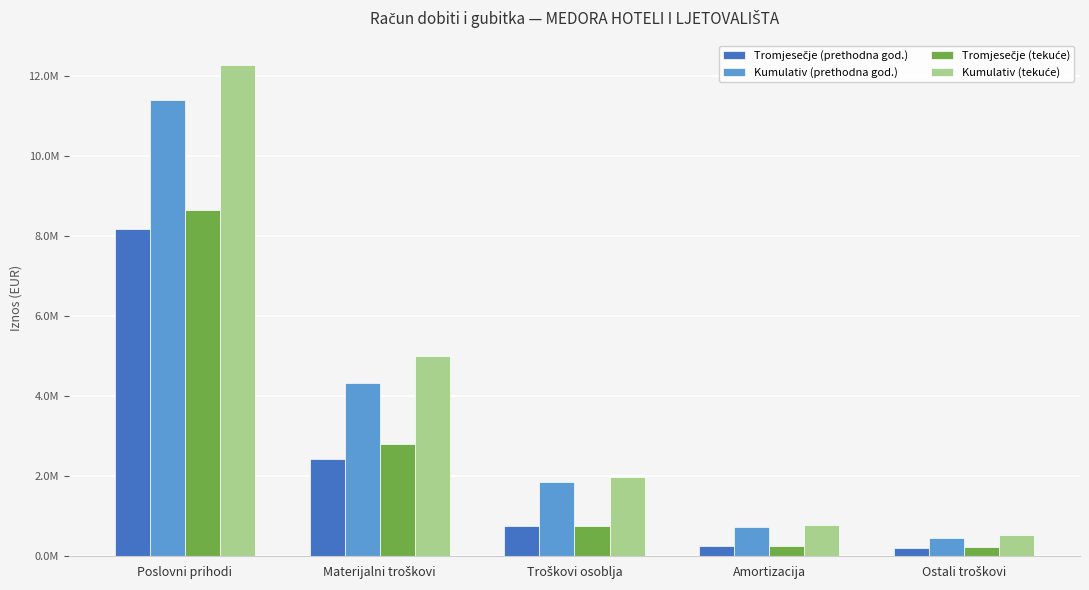

What is the difference between the second highest and minimum values in the Tromjesečje (prethodna god.) series?

2236577.8